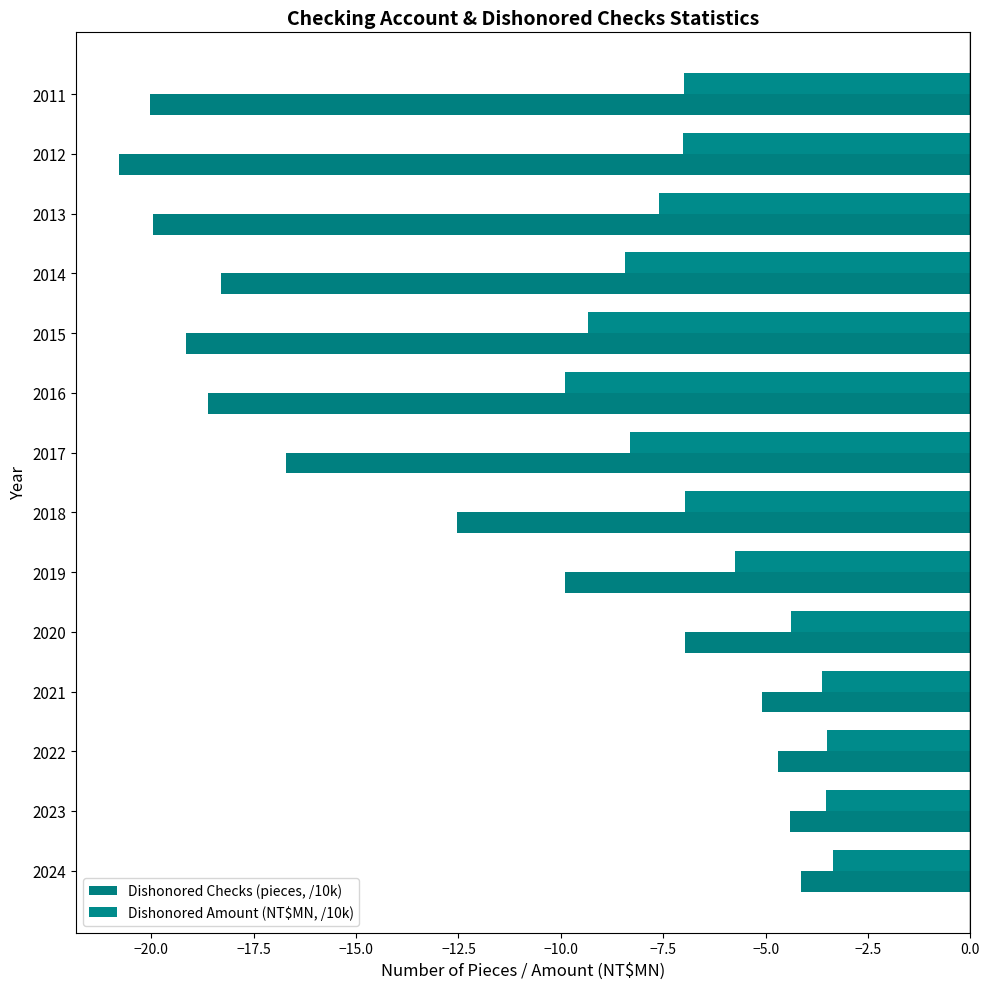

Reading right to left, extract all data points from this chart.

Dishonored Checks (pieces, /10k): -4.1	-4.4	-4.7	-5.1	-7.0	-9.9	-12.5	-16.7	-18.6	-19.1	-18.3	-20.0	-20.8	-20.0
Dishonored Amount (NT$MN, /10k): -3.4	-3.5	-3.5	-3.6	-4.4	-5.7	-7.0	-8.3	-9.9	-9.3	-8.4	-7.6	-7.0	-7.0